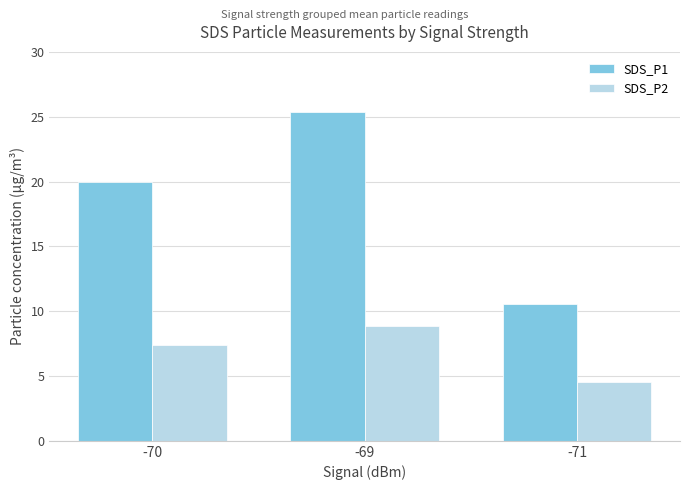

Which label corresponds to the smallest value in the chart?

-71